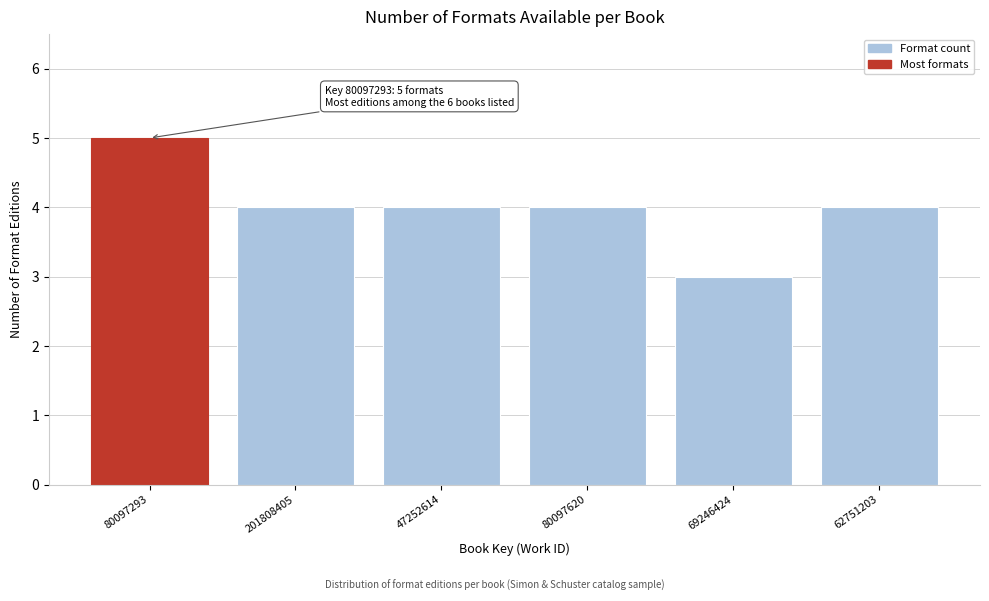

Reading right to left, extract all data points from this chart.

4	3	4	4	4	5